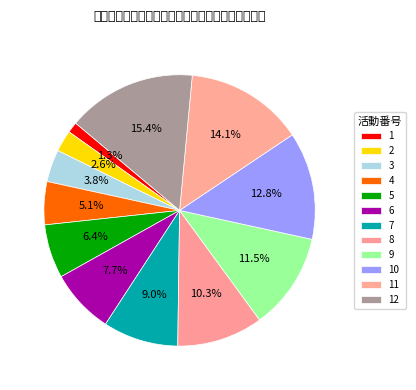

Rank the categories by value from highest to lowest.

12, 11, 10, 9, 8, 7, 6, 5, 4, 3, 2, 1